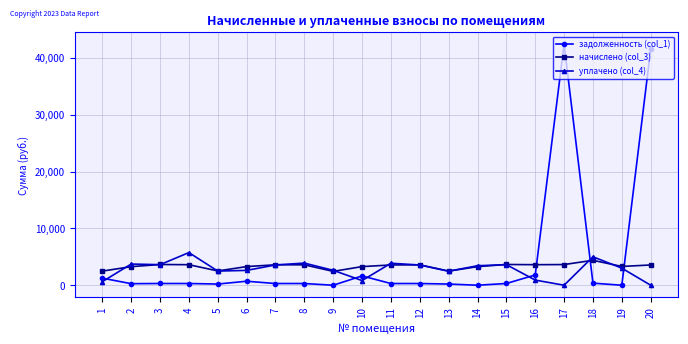

True or false: задолженность (col_1) has more than 1 points higher than both neighbors.

True